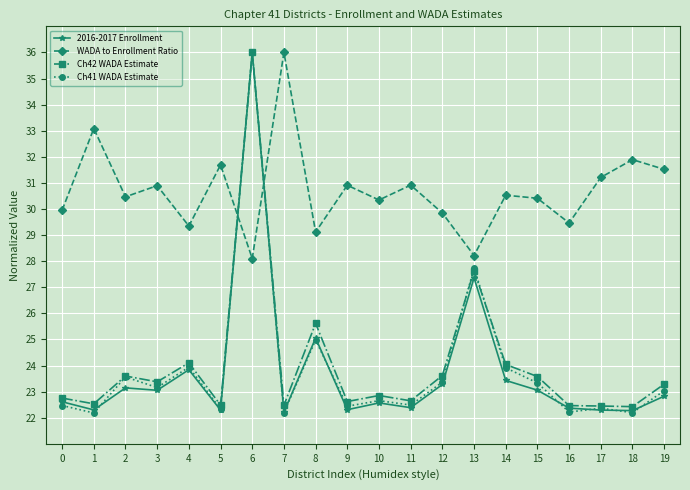

True or false: WADA to Enrollment Ratio and Ch42 WADA Estimate cross at least once.

True